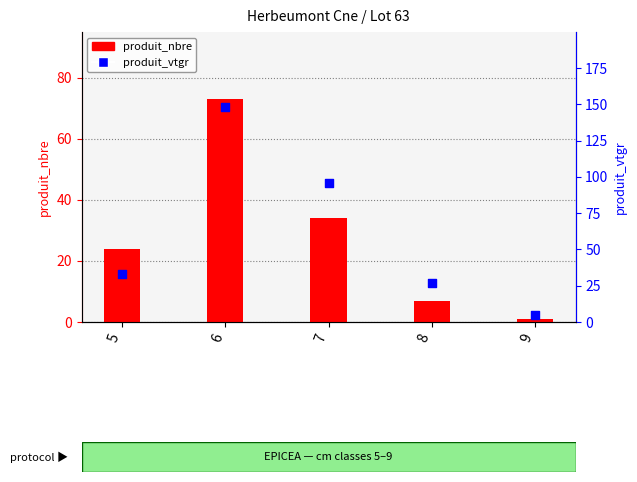

What are all the series names shown in the legend?

produit_nbre, produit_vtgr